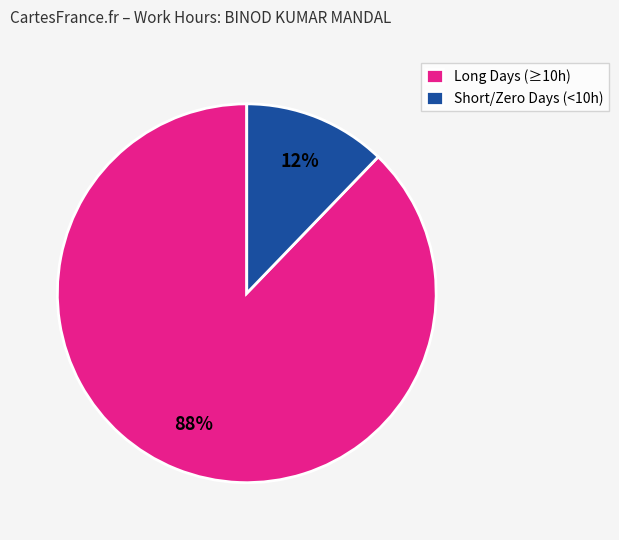

Count the number of slices in the pie.

2